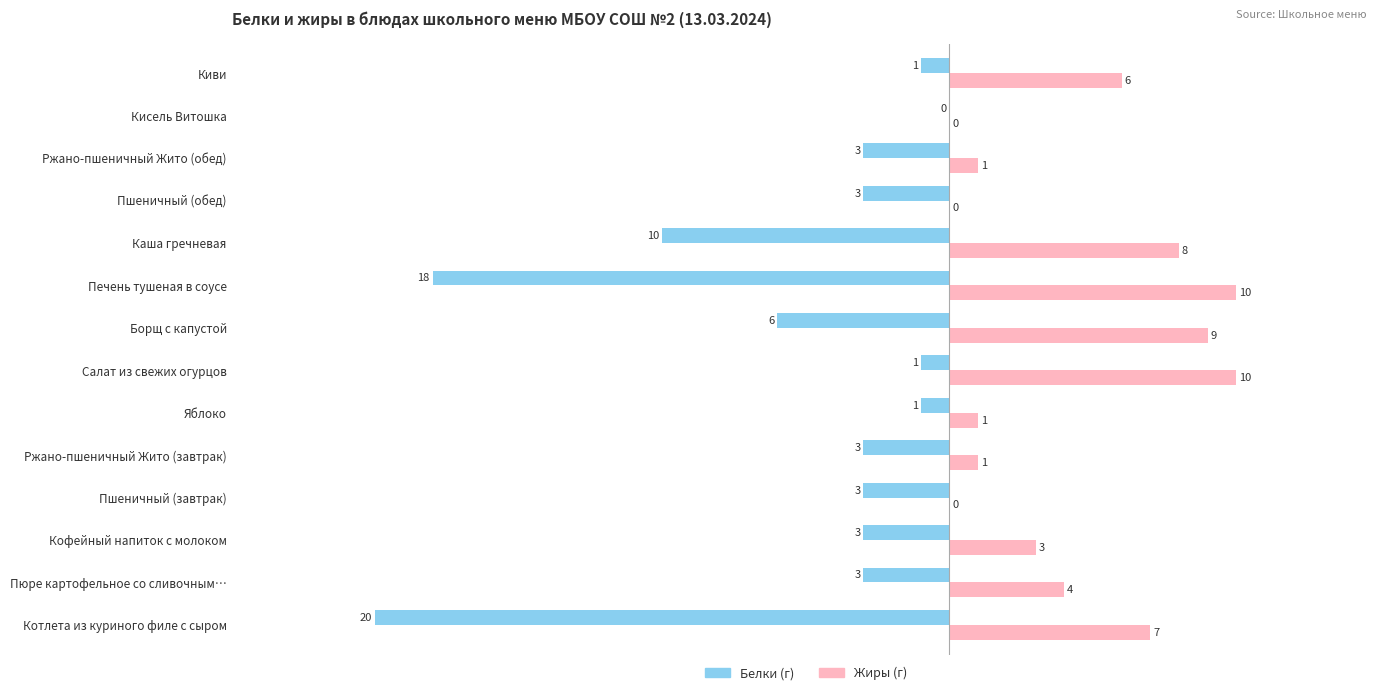

What is the maximum value shown in the chart?

10